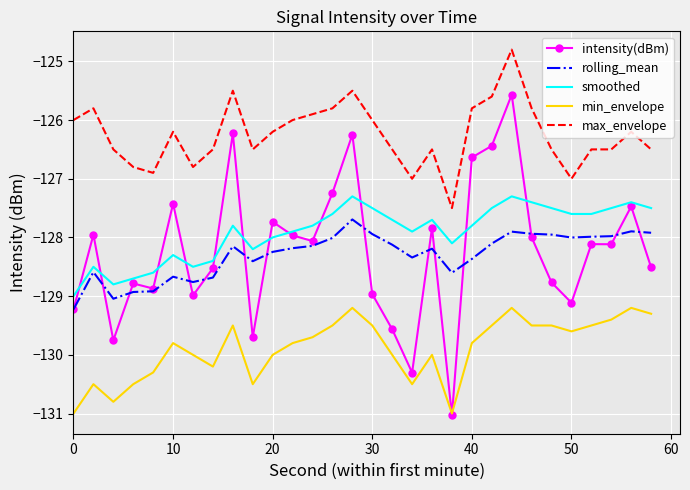

What is the maximum value for intensity(dBm)?

-125.6